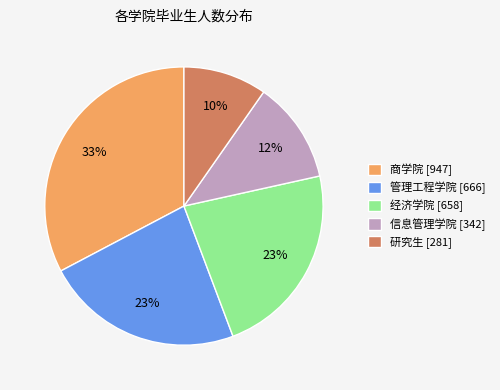

How many slices are in this pie chart?

5